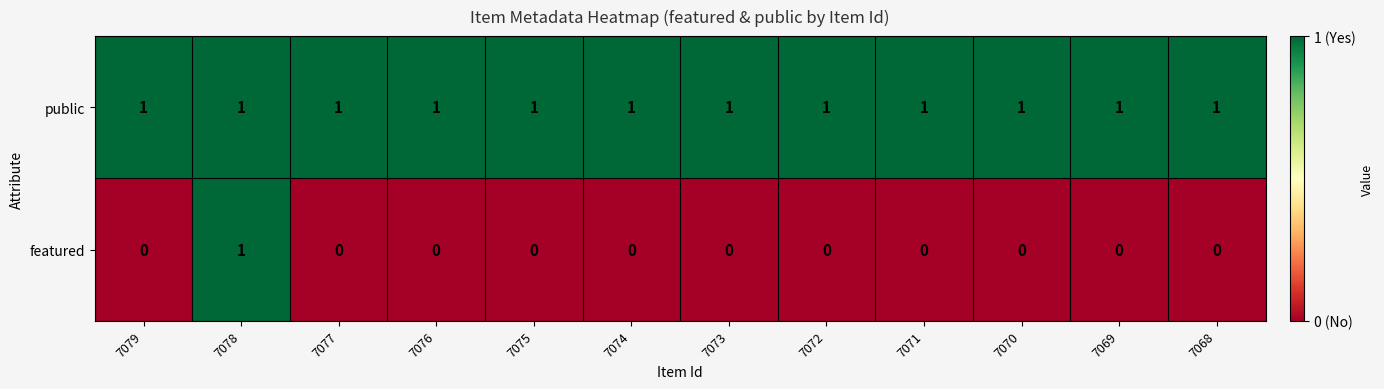

List the series in order of their overall mean, highest first.

public, featured